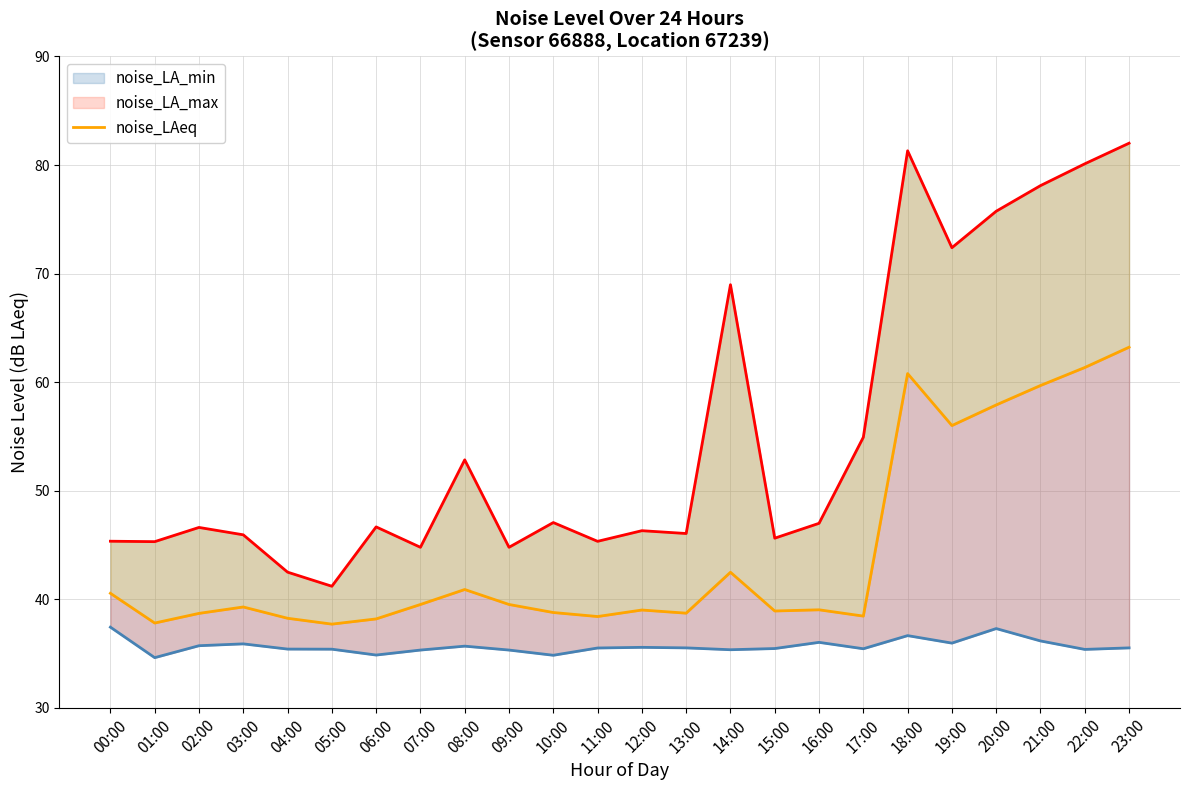

Which category has the lowest value across all series?

01:00